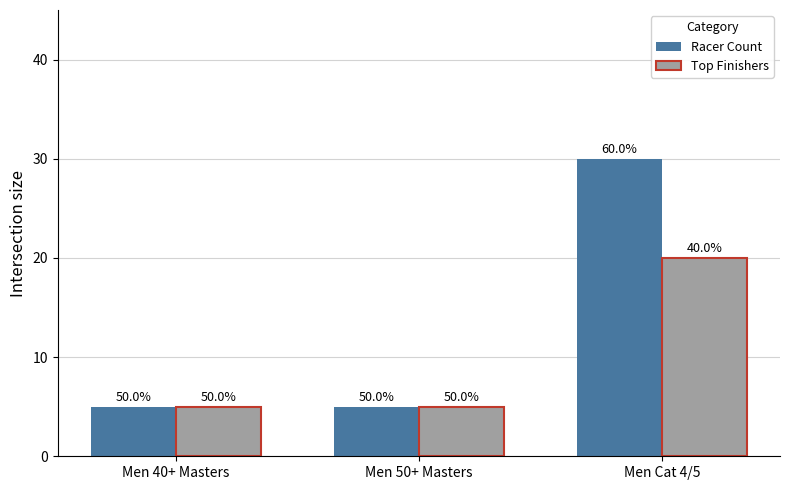

What is the label of the 1st bar from the left?

Men 40+ Masters